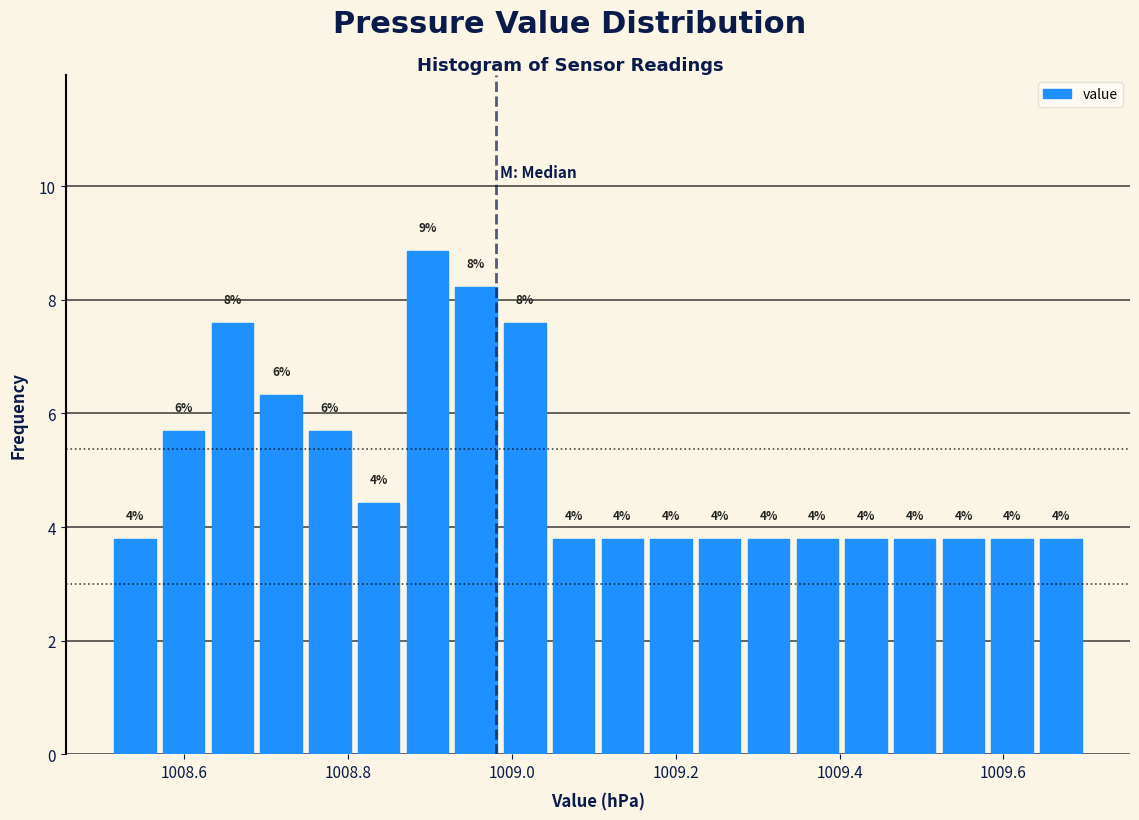

Read against the x-axis, roughly where is the centre of the tallest bar?

1008.90